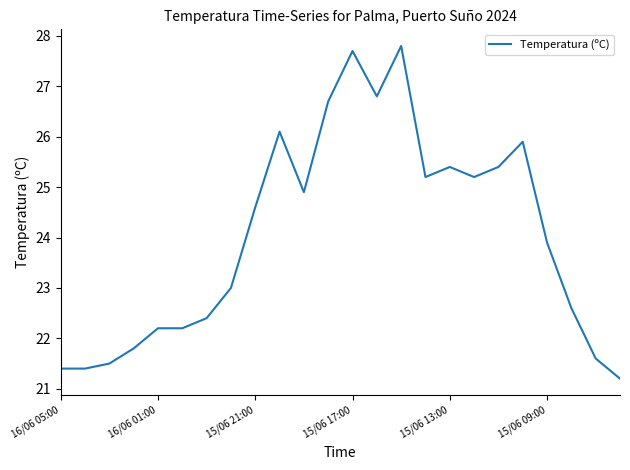

What is the greatest value displayed?

27.8